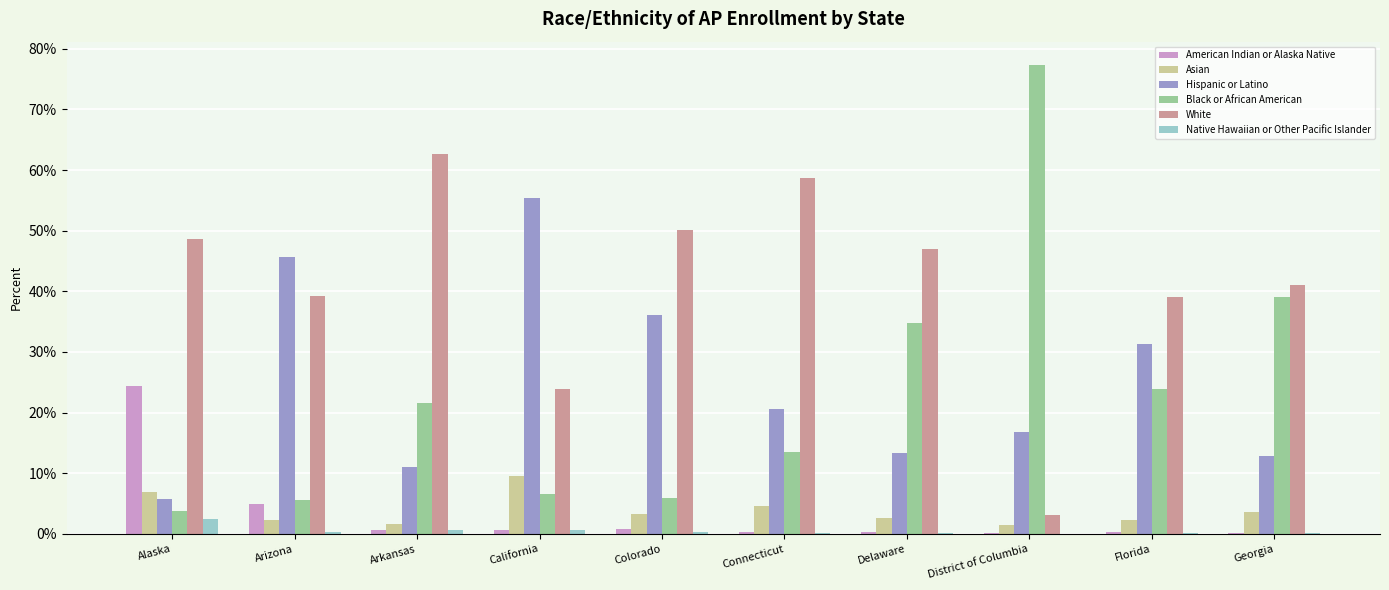

What is the sum of all Black or African American values?

231.9